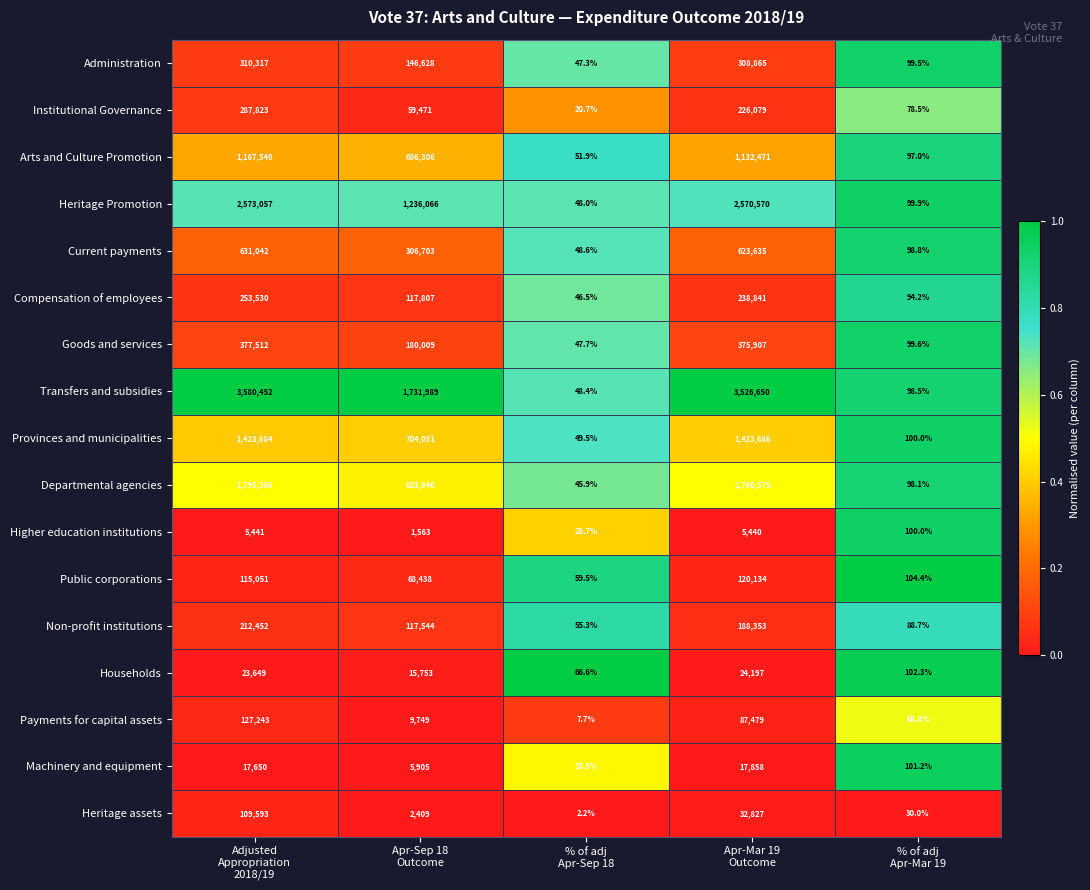

Which series has the widest spread of values?

Transfers and subsidies